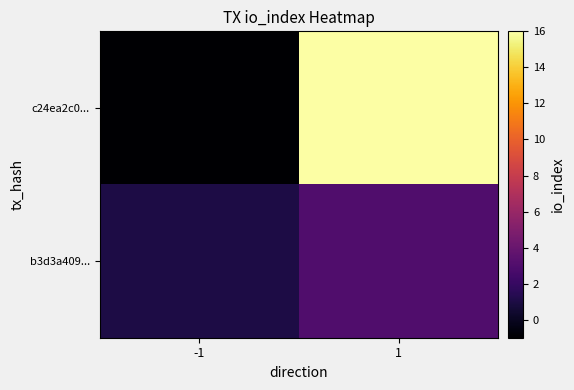

At which category does the chart reach its peak across all series?

1